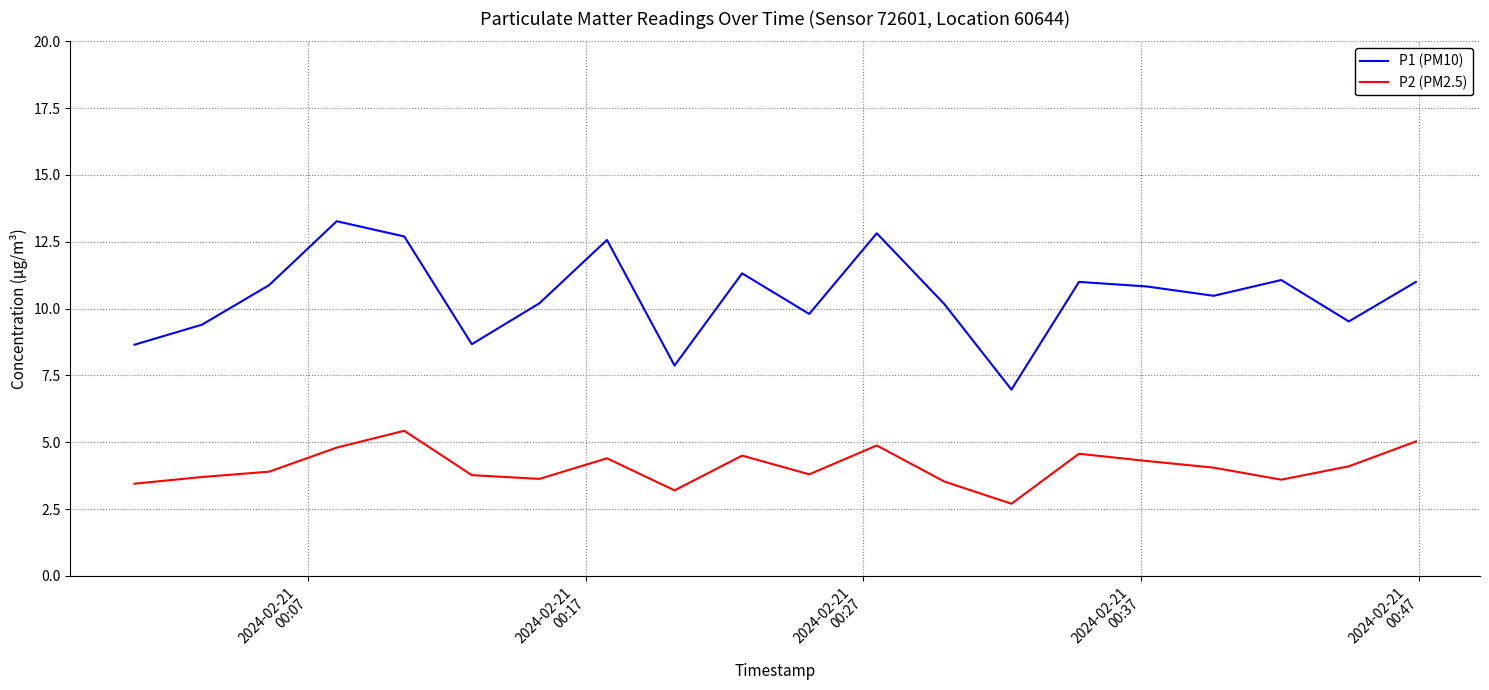

True or false: P2 (PM2.5) has more than 0 points higher than both neighbors.

True